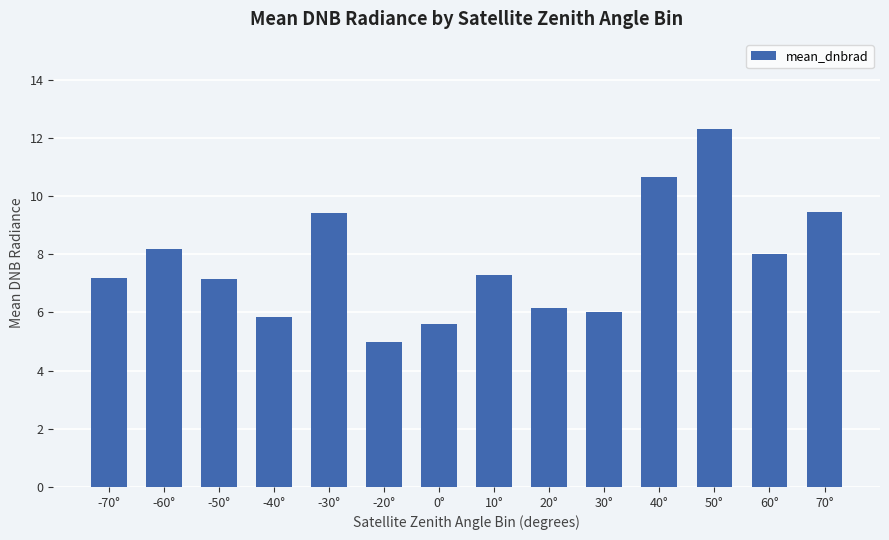

What is the sum of the values at 50° and -40°?

18.1